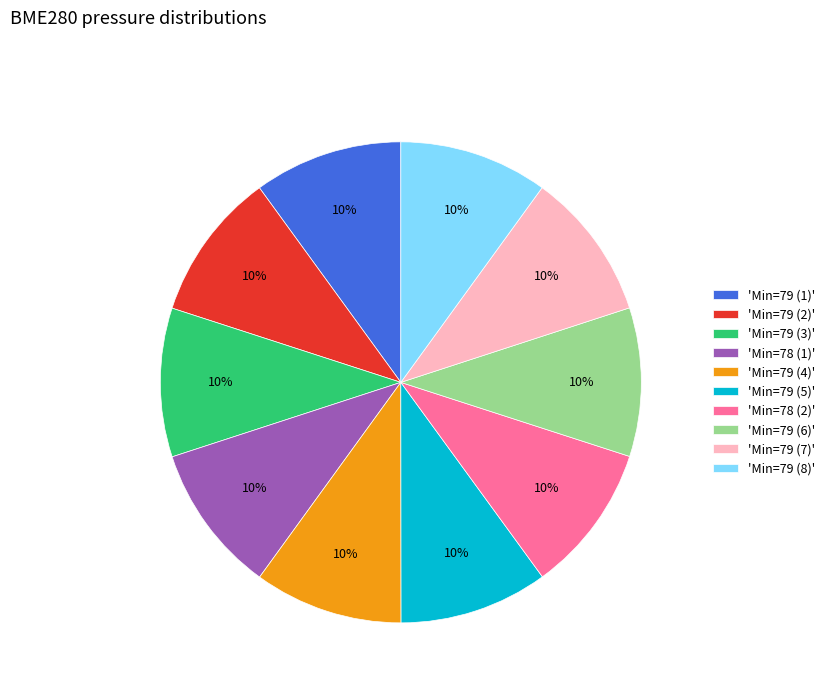

Does any single category account for the majority?

No